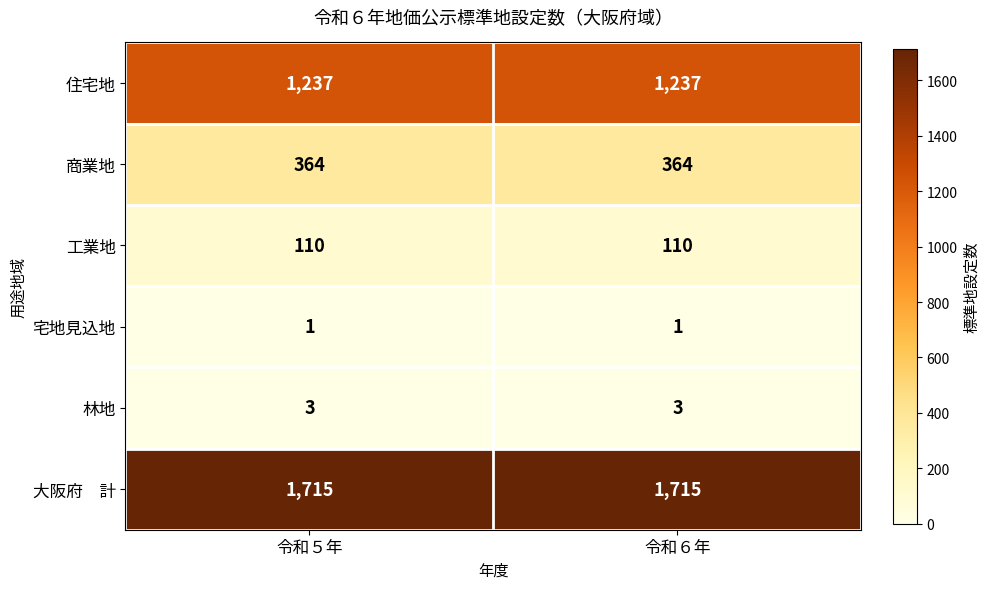

What is the sum of all 林地 values?

6